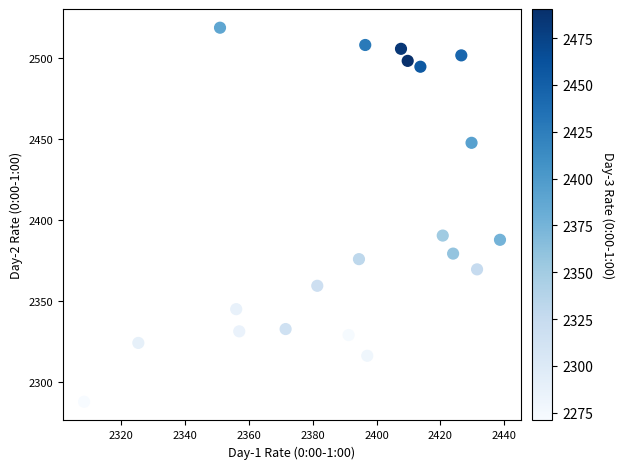

What is the range of Y values (max minus min)?

230.5